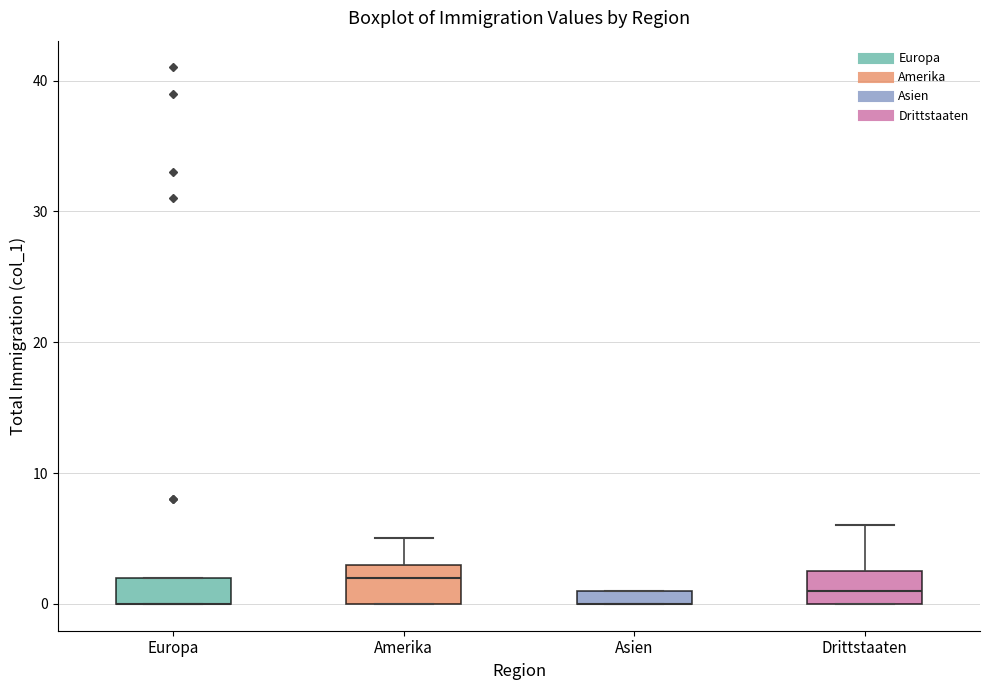

Where is the upper edge of the box for Europa on the y-axis? The values are not printed on the chart, so give them approximately, as read against the axis.

2